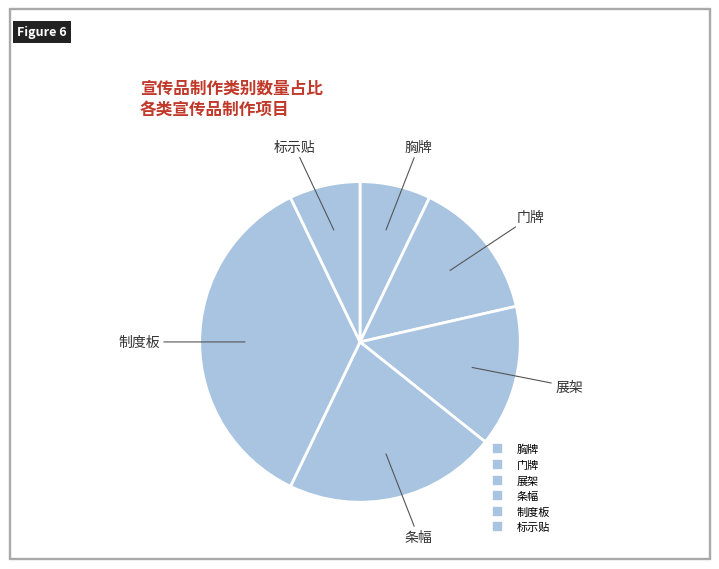

Combined, what portion of the pie is 制度板 and 展架?

50.0%